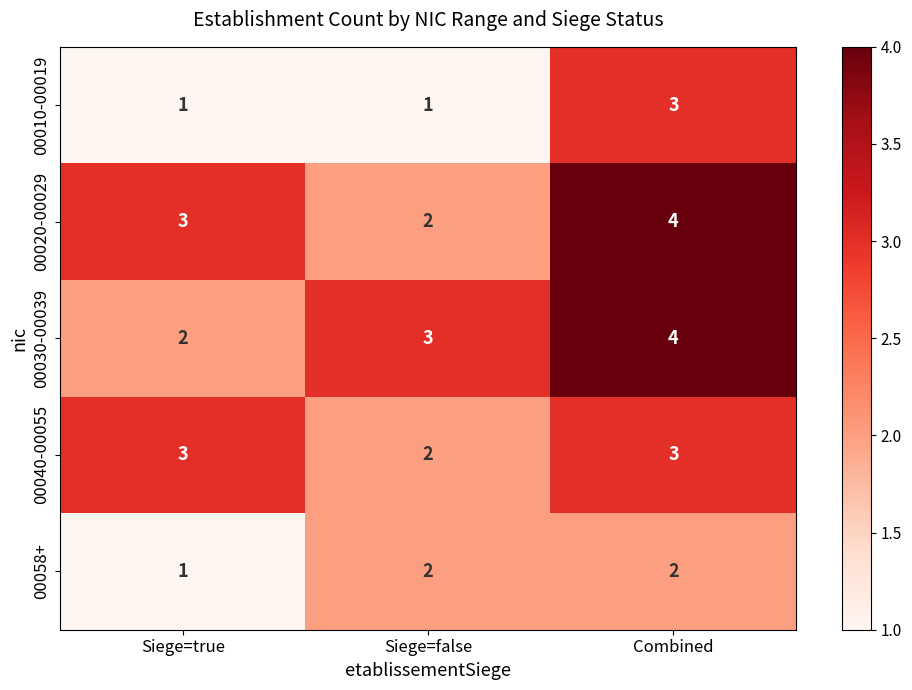

What is the sum of all 00020-00029 values?

9